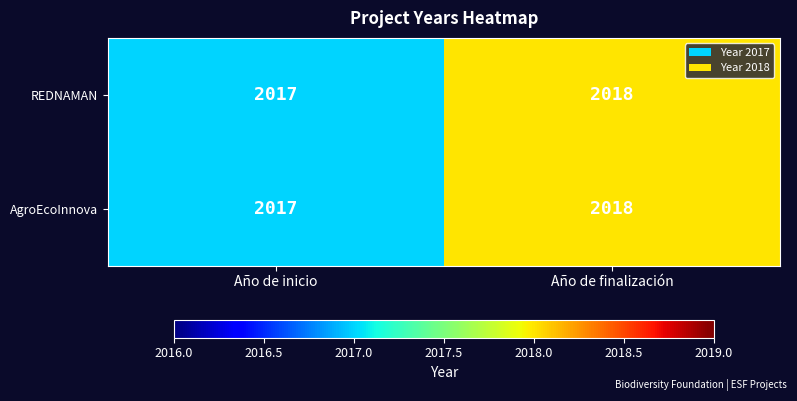

What is the approximate value of REDNAMAN at Año de inicio?

2017